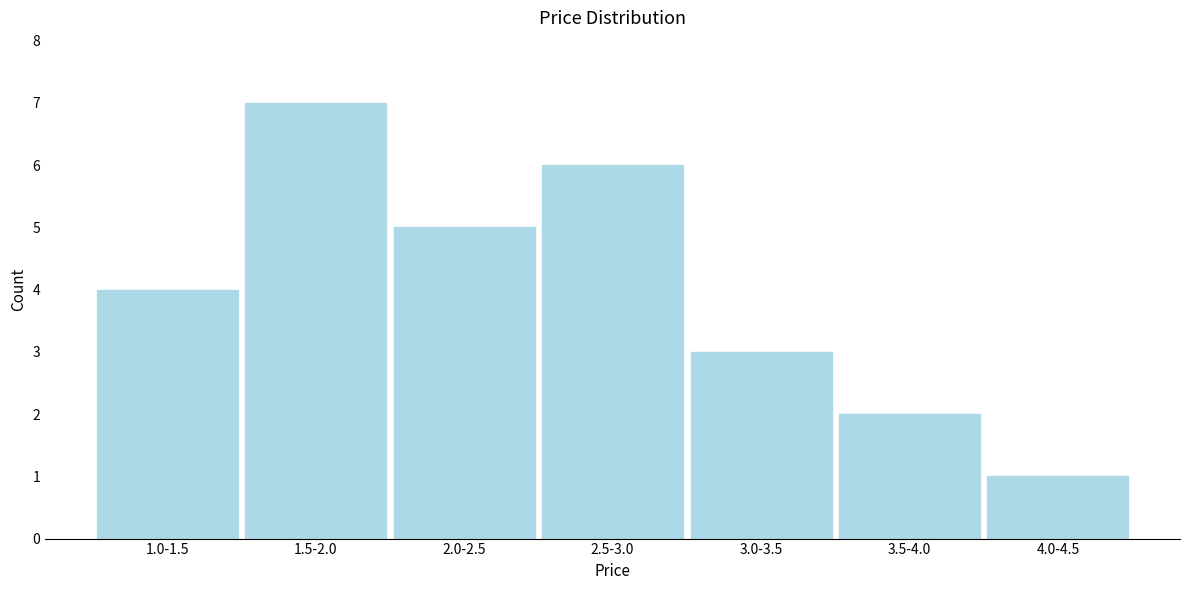

Reading right to left, transcribe all the data shown in this chart.

1	2	3	6	5	7	4